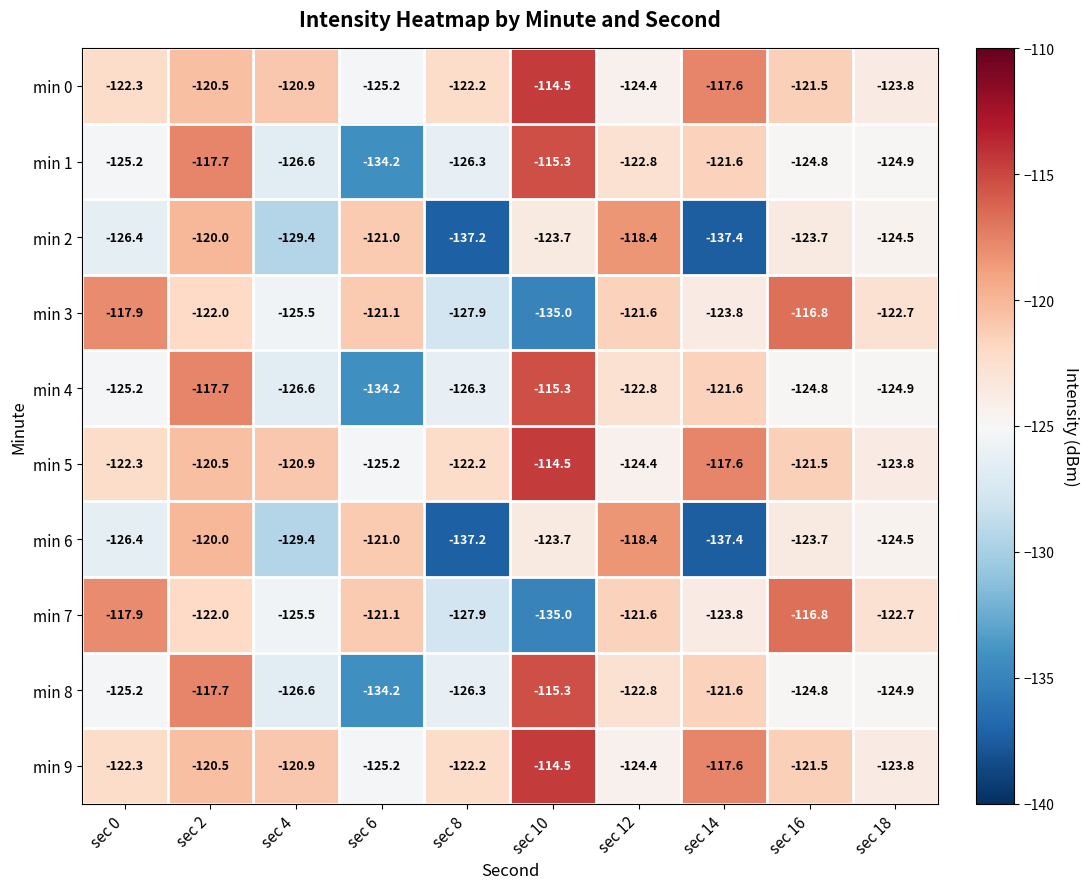

At which category does the chart reach its peak across all series?

sec 10